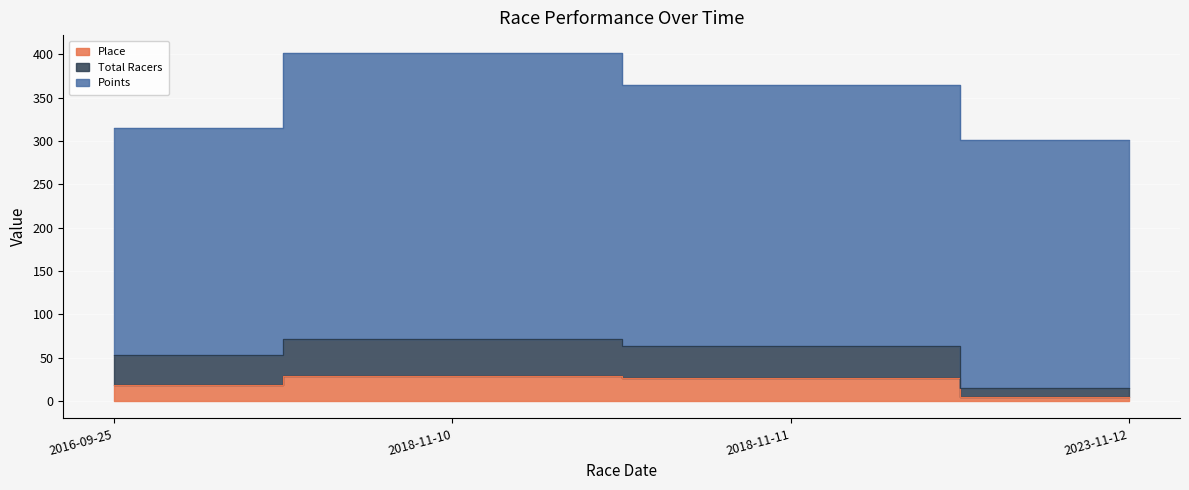

What is the minimum value for Total Racers?

15